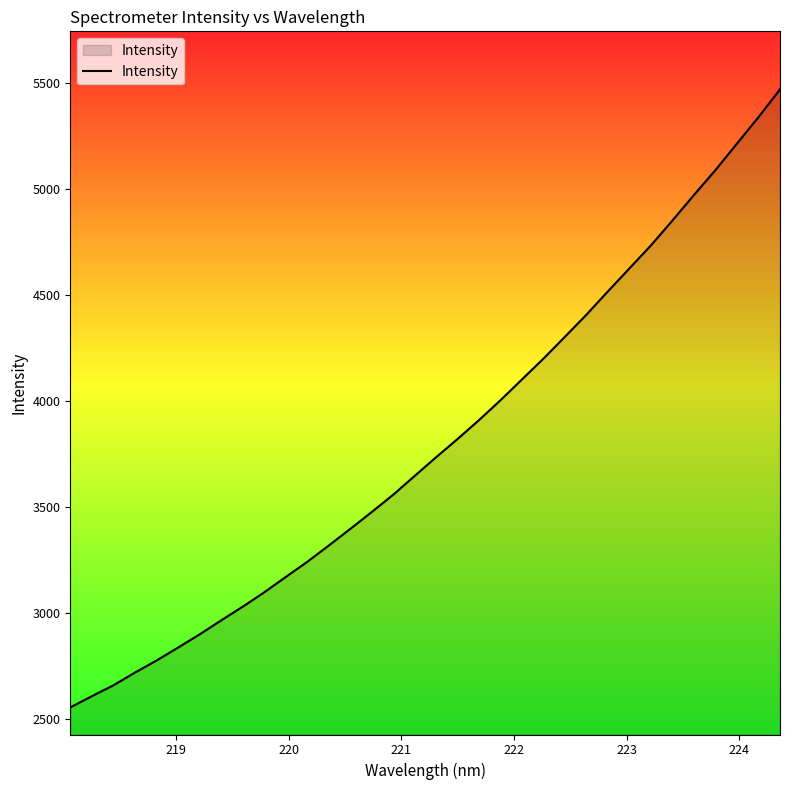

What is the minimum value shown in the chart?

2554.9